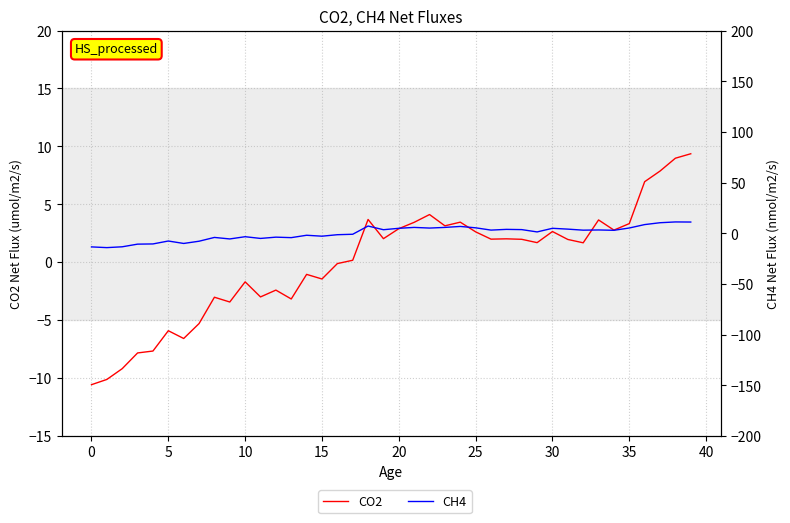

What is the approximate value of CO2 at 26?

2.0